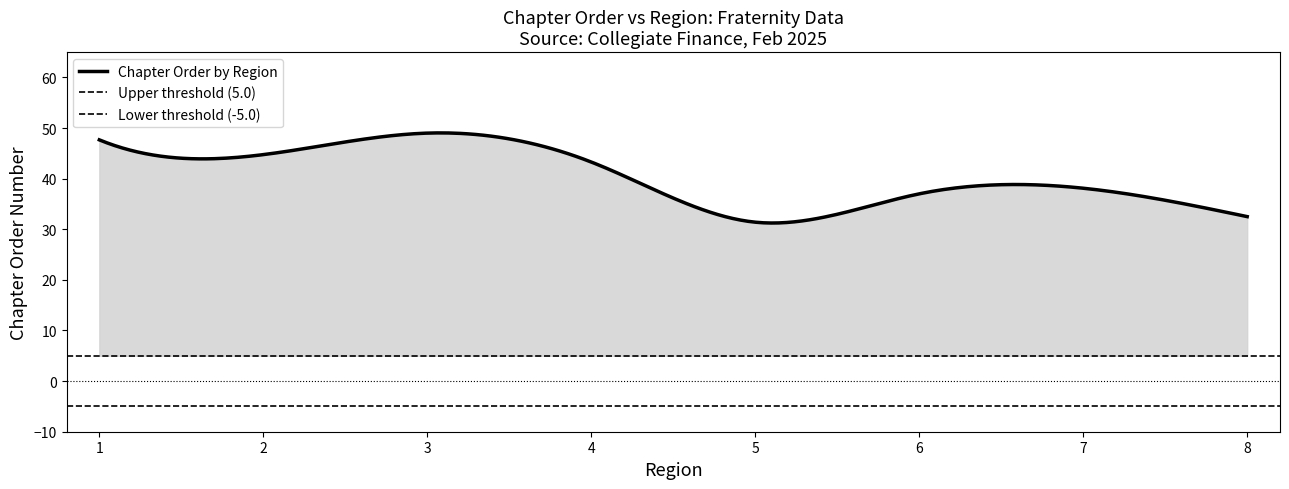

What is the lowest value of the Chapter Order by Region series?

31.2